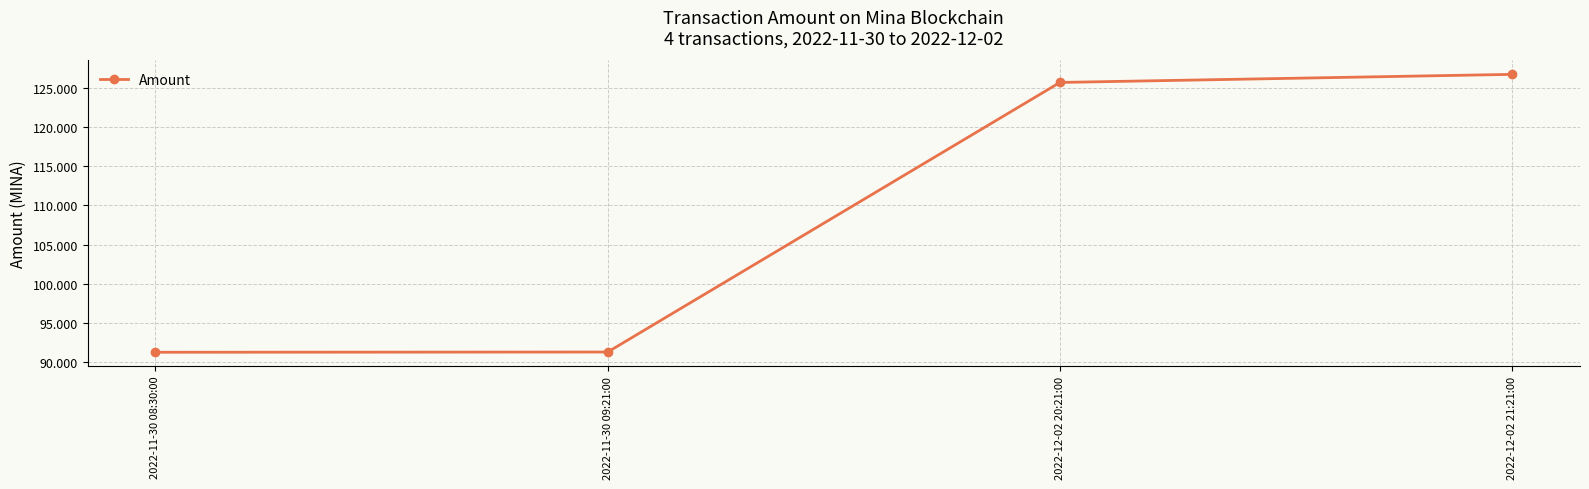

Is this an area chart (filled region under the line)?

No